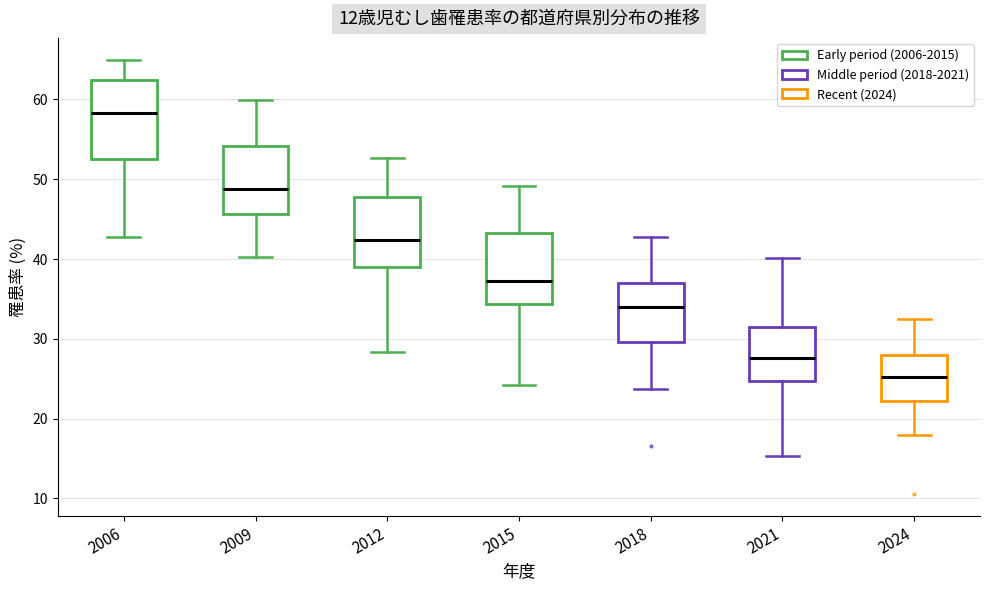

Which box has the highest median line?

2006